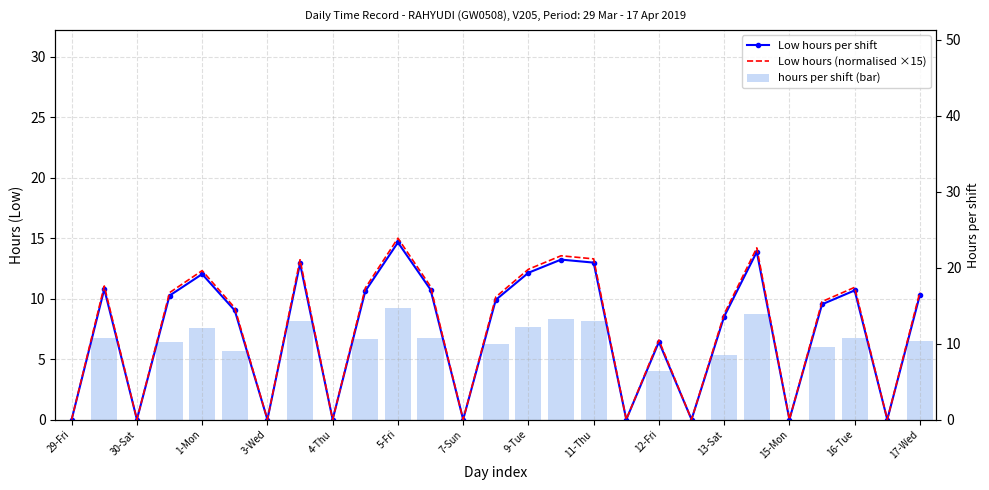

Is it true that hours per shift (bar) equals 2.7 at 11-Thu?

False